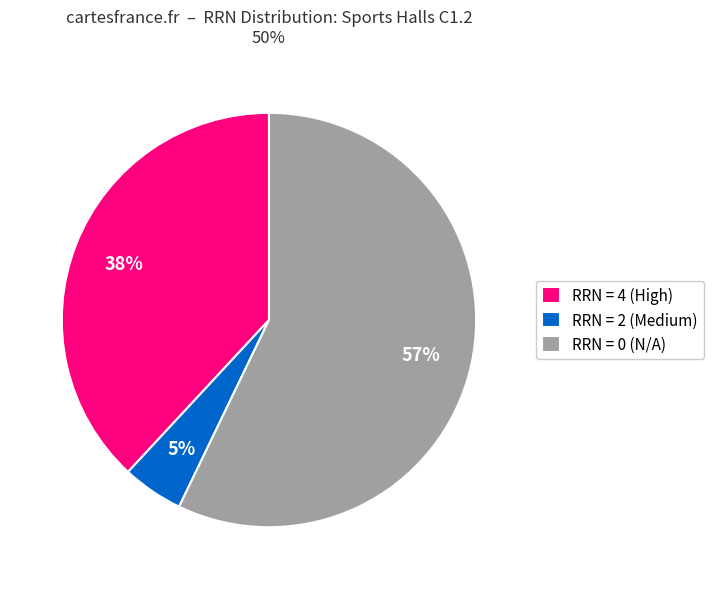

To the nearest percent, what percentage of the pie is RRN = 2 (Medium)?

5%